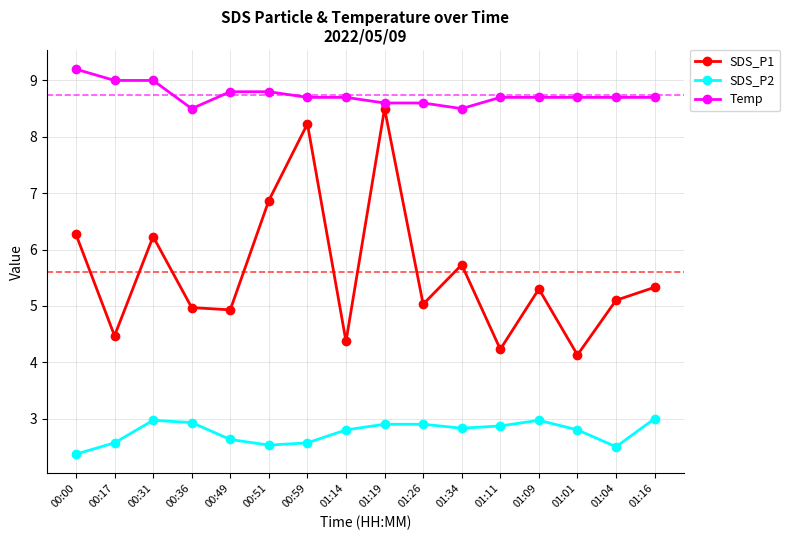

The value of SDS_P1 at 01:26 is 2.7. True or false?

False